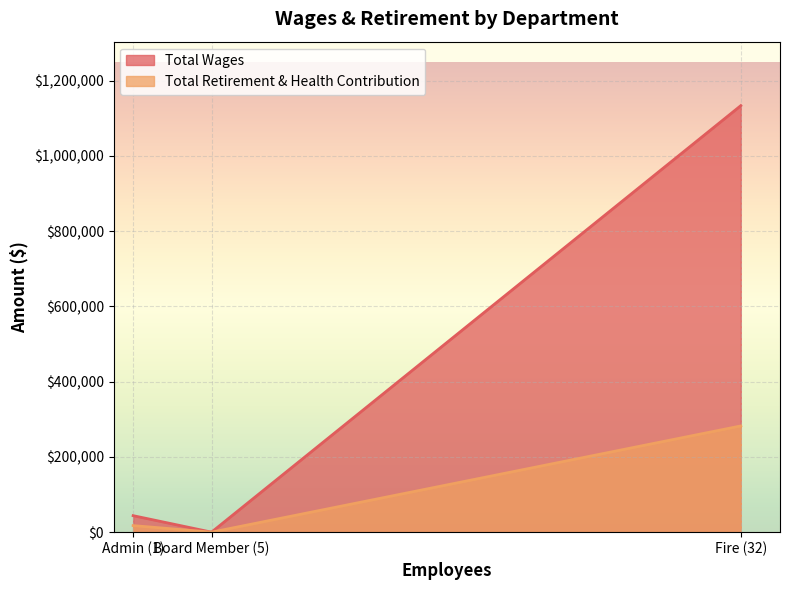

What is the difference between the Total Wages values at Board Member (5) and Admin (1)?

43827